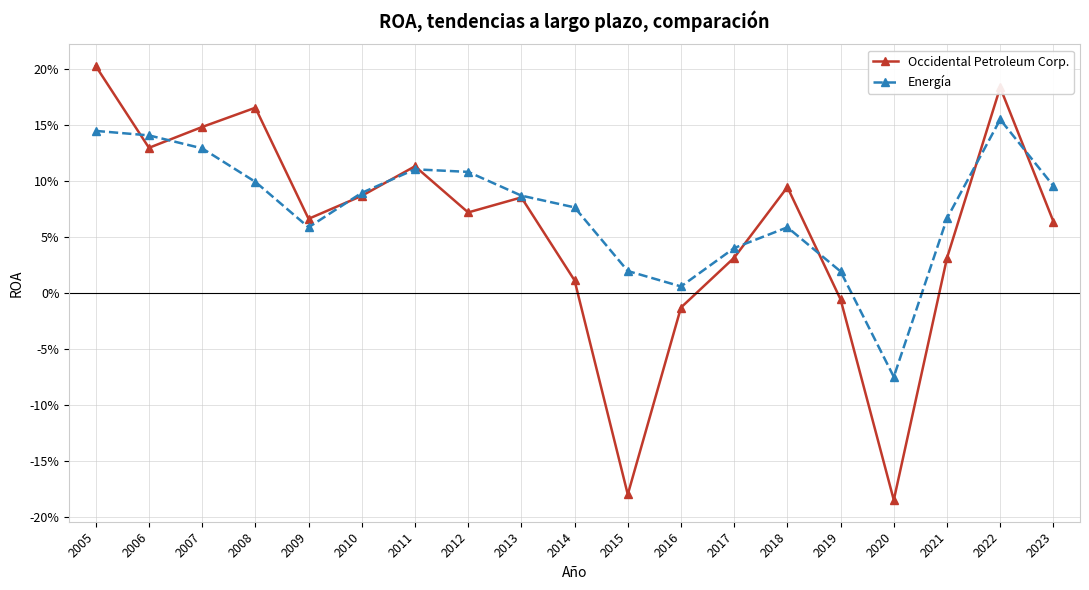

Is this an area chart (filled region under the line)?

No